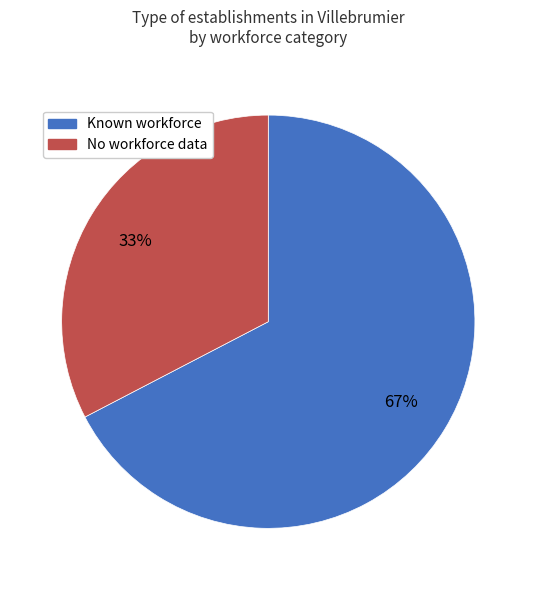

The Known workforce slice represents 67% of the pie. True or false?

True